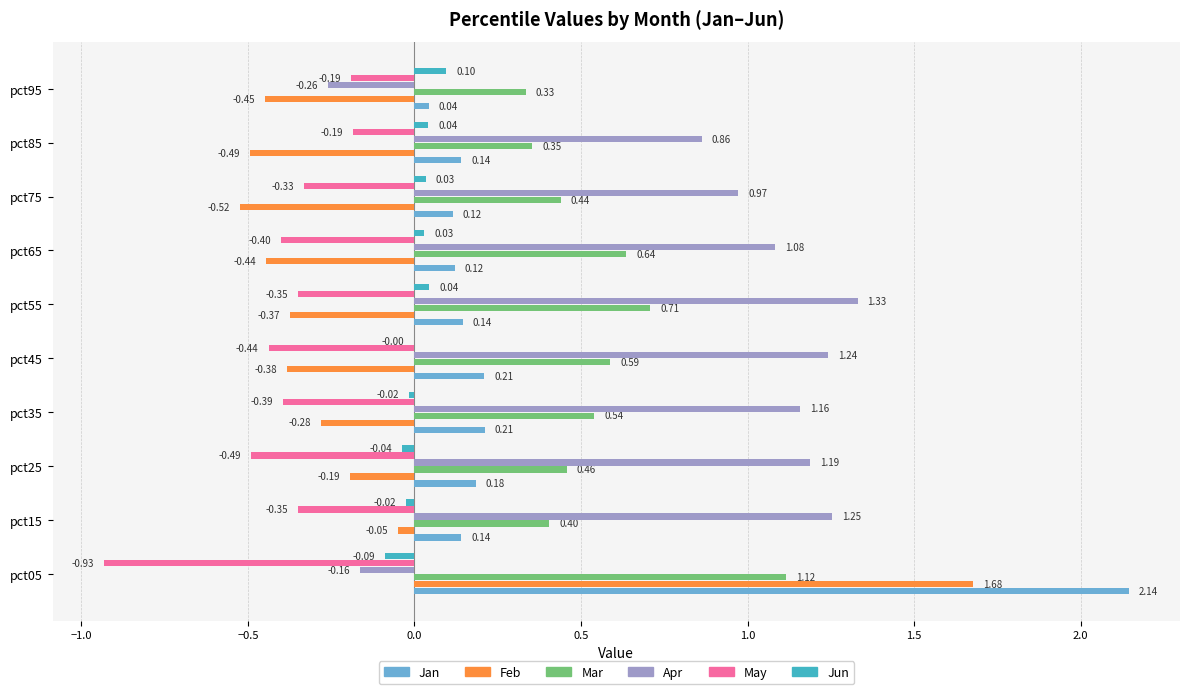

How many positive values does the Apr series have?

8